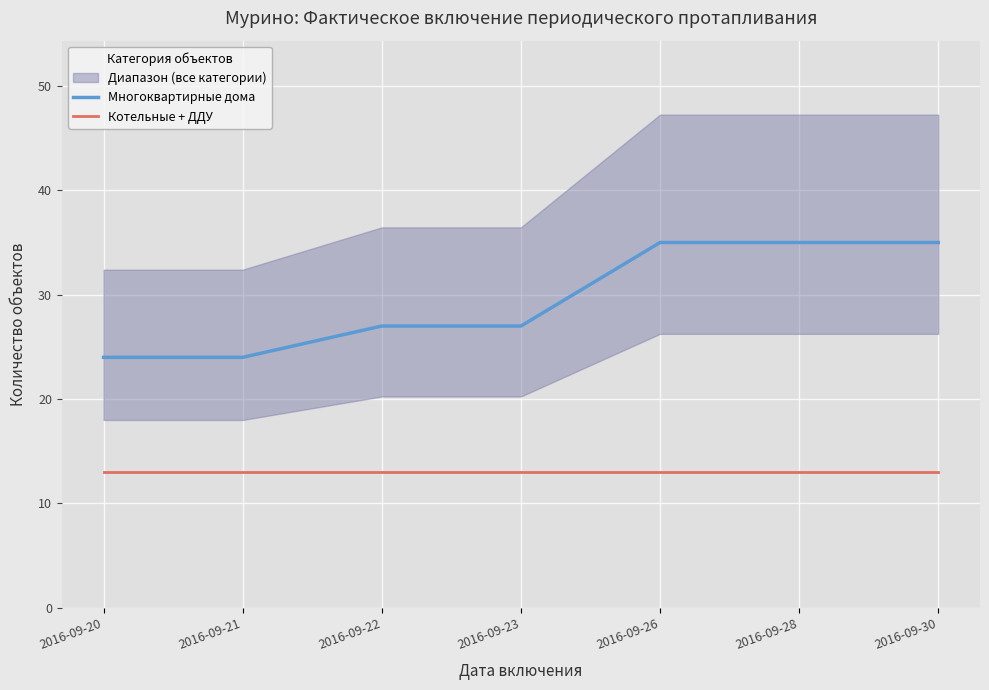

How many data points does each series have?

7